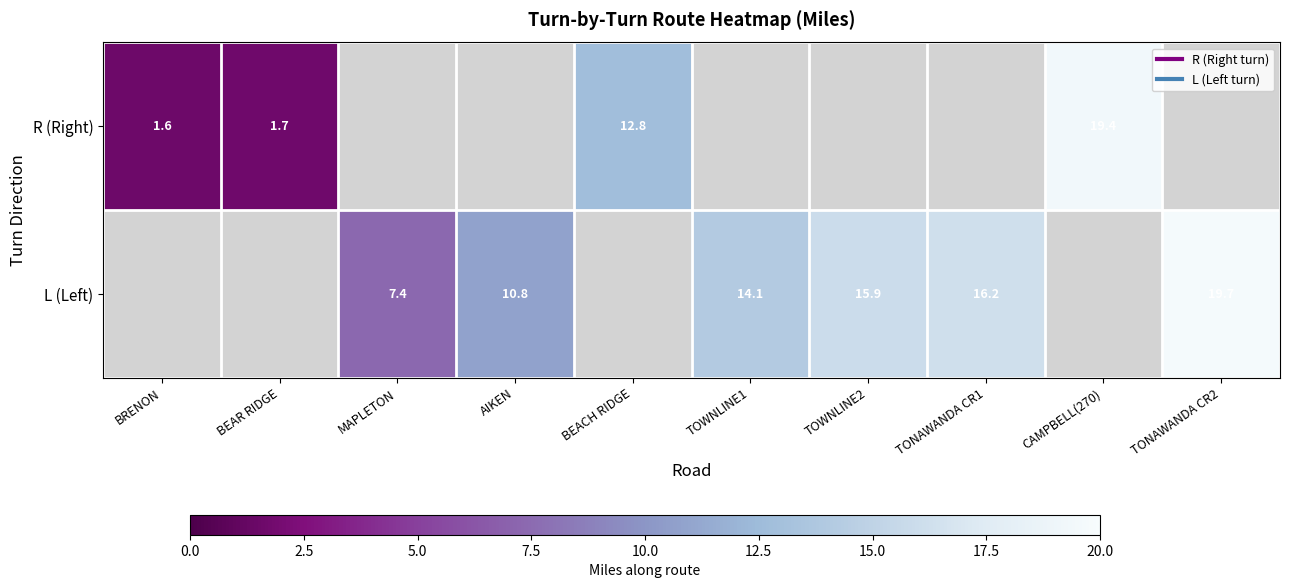

At how many categories does at least one series exceed 8?

7